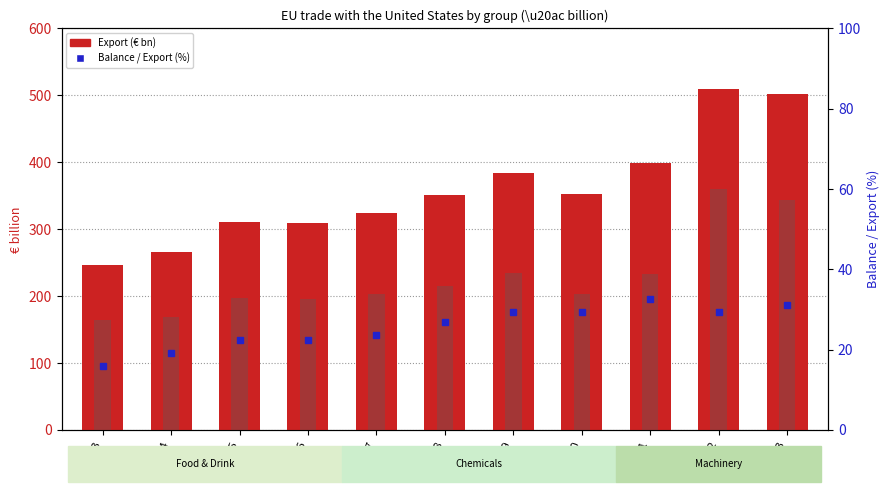

What is the difference between the maximum and minimum values in the Balance % of Export series?

16.6